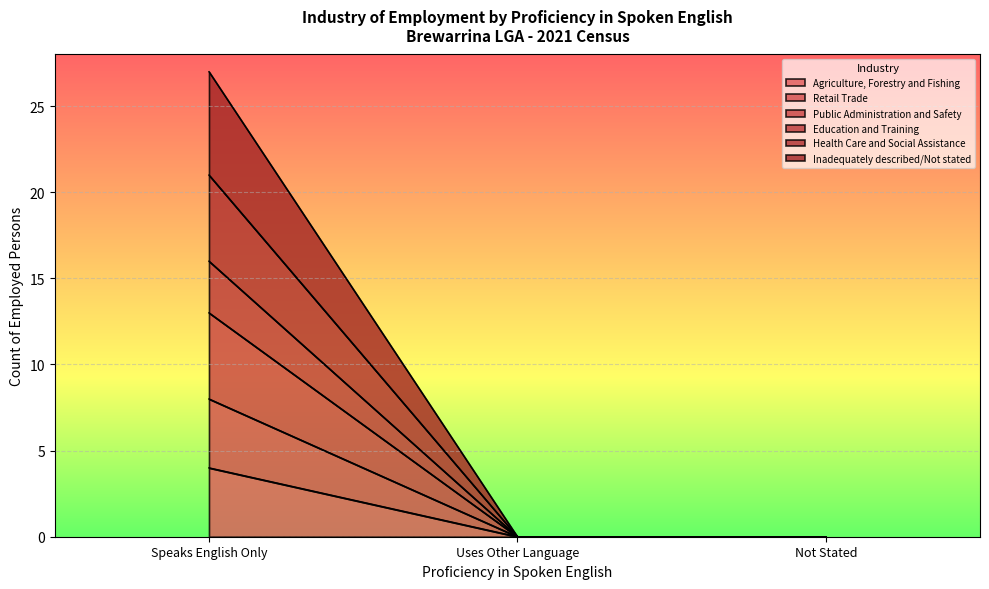

Count the number of categories in the chart.

3